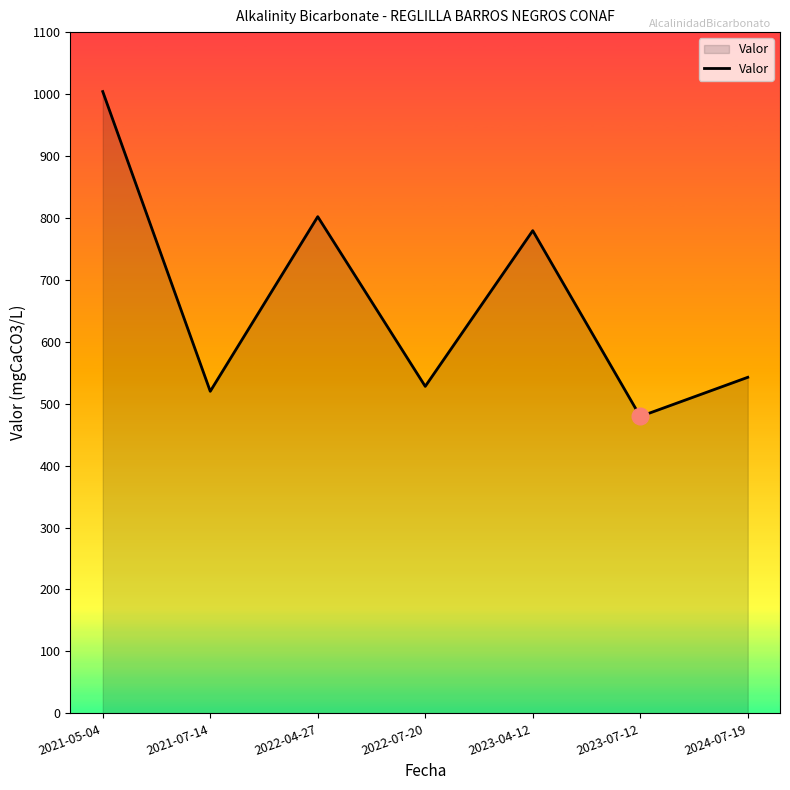

What is the difference between the maximum and minimum values?

524.6